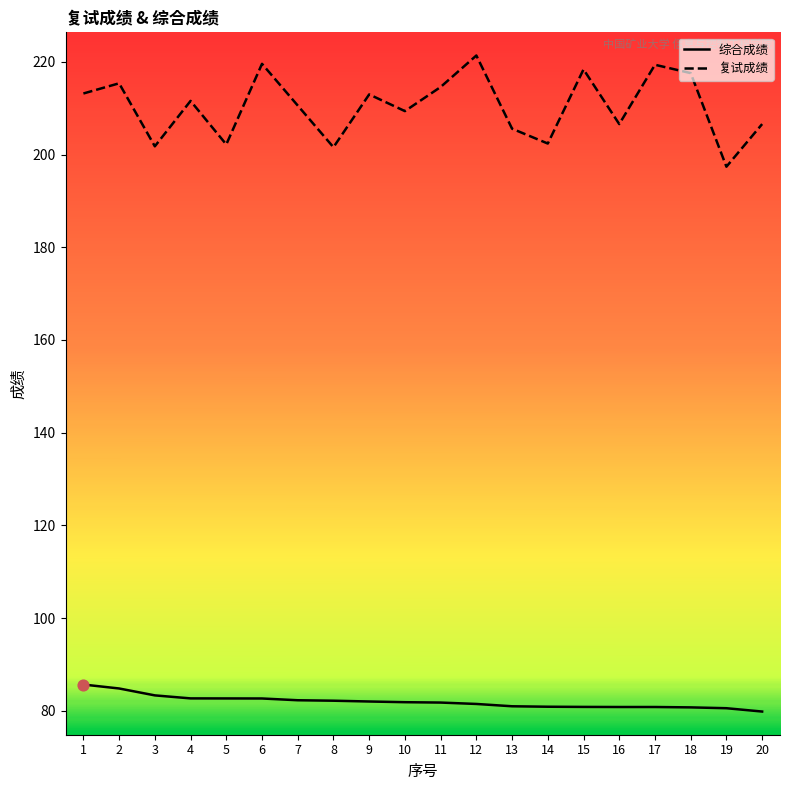

Is the value of 综合成绩 at 13 greater than the value of 复试成绩 at 13?

No